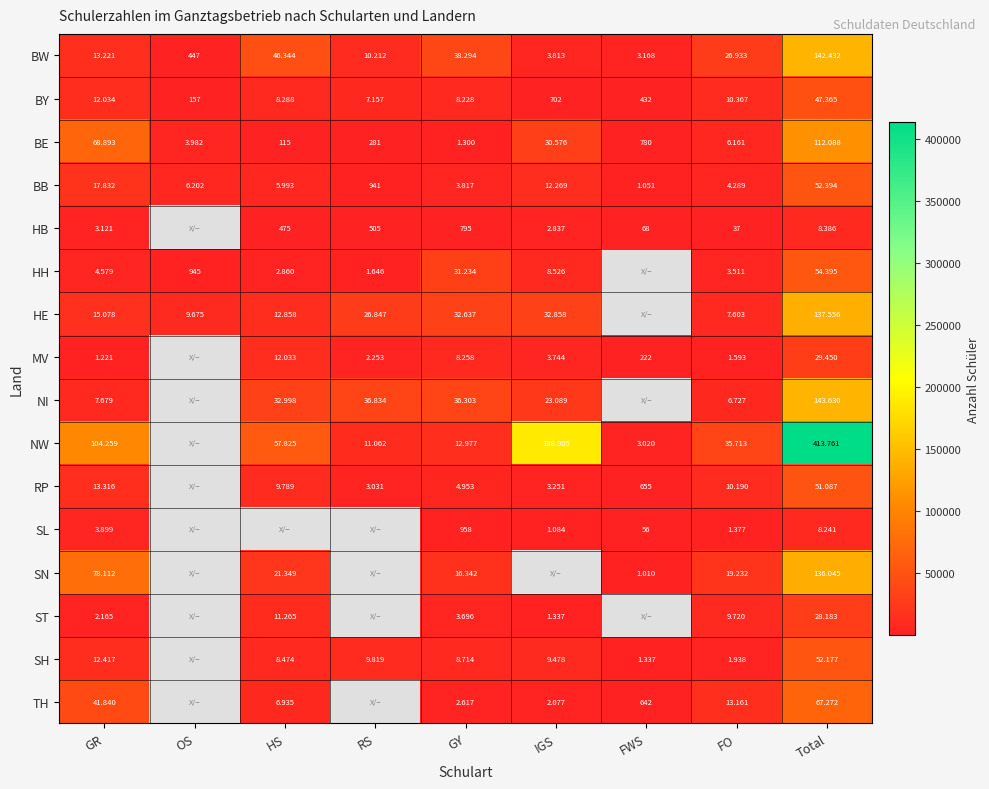

What is the total value across all series at Total?

1484462.0